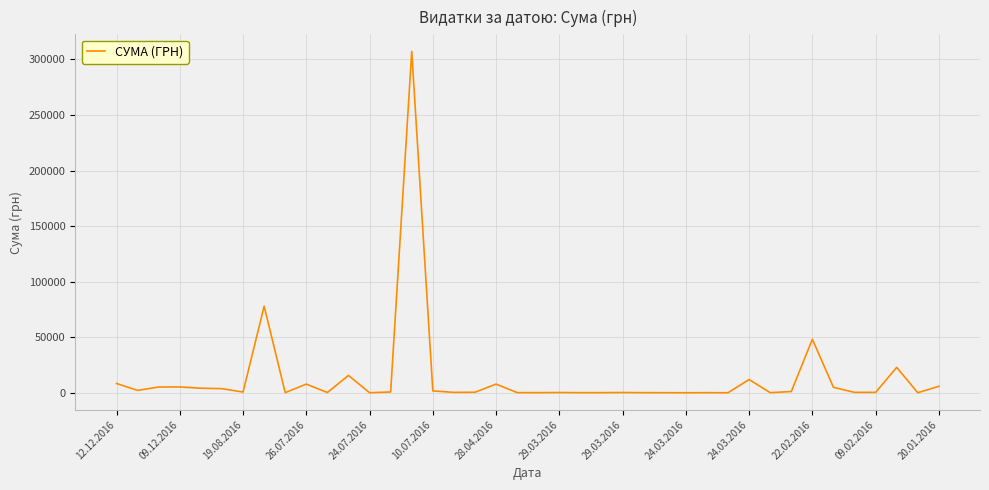

What is the maximum value shown in the chart?

307249.7